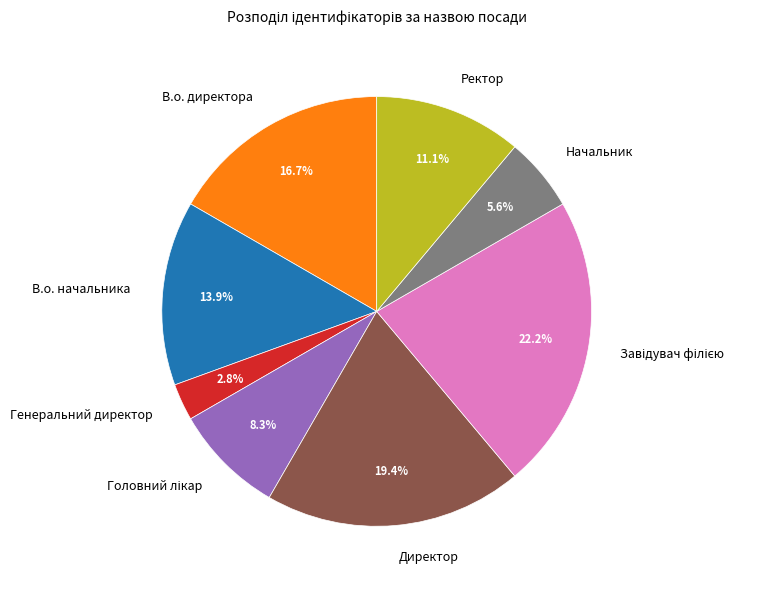

Which category has the smallest portion of the pie?

Генеральний директор